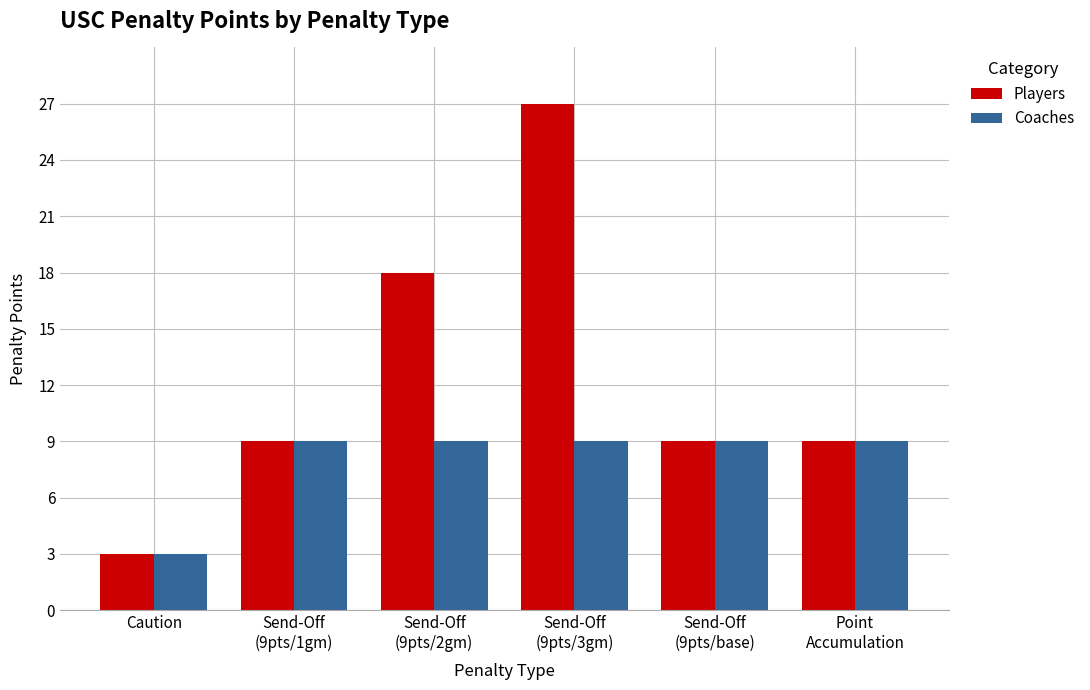

How many distinct data groups are displayed?

2